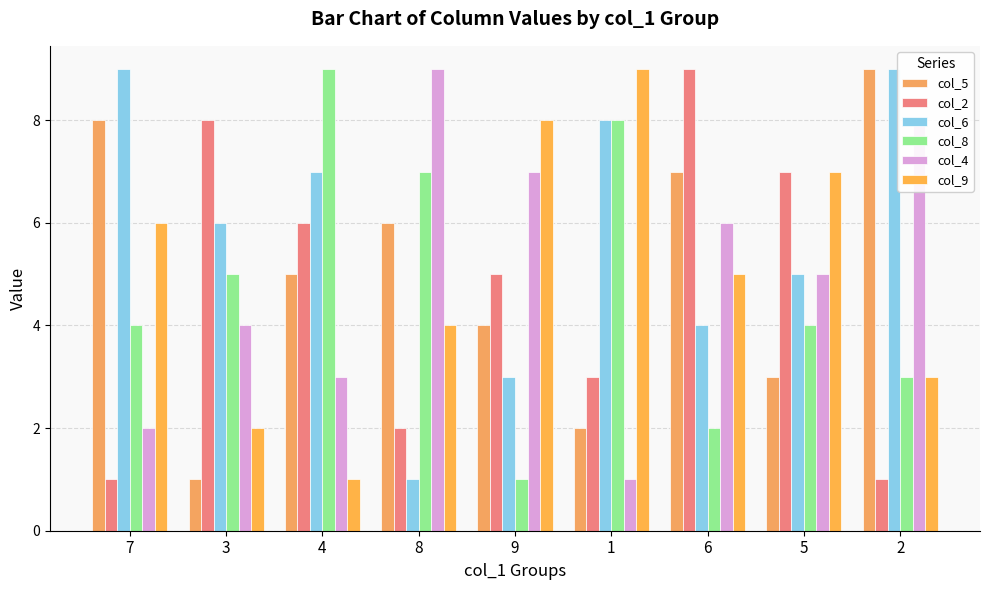

What is the value of the col_8 bar at the 9th from the left?

3